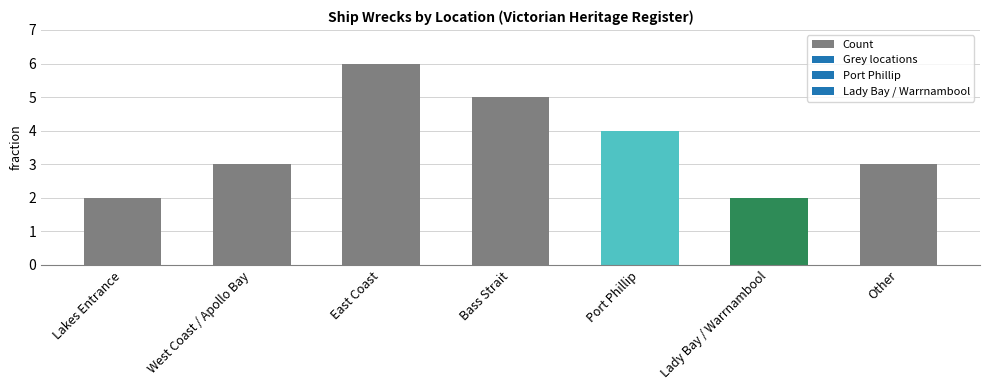

What is the sum of the values at West Coast / Apollo Bay and Other?

6